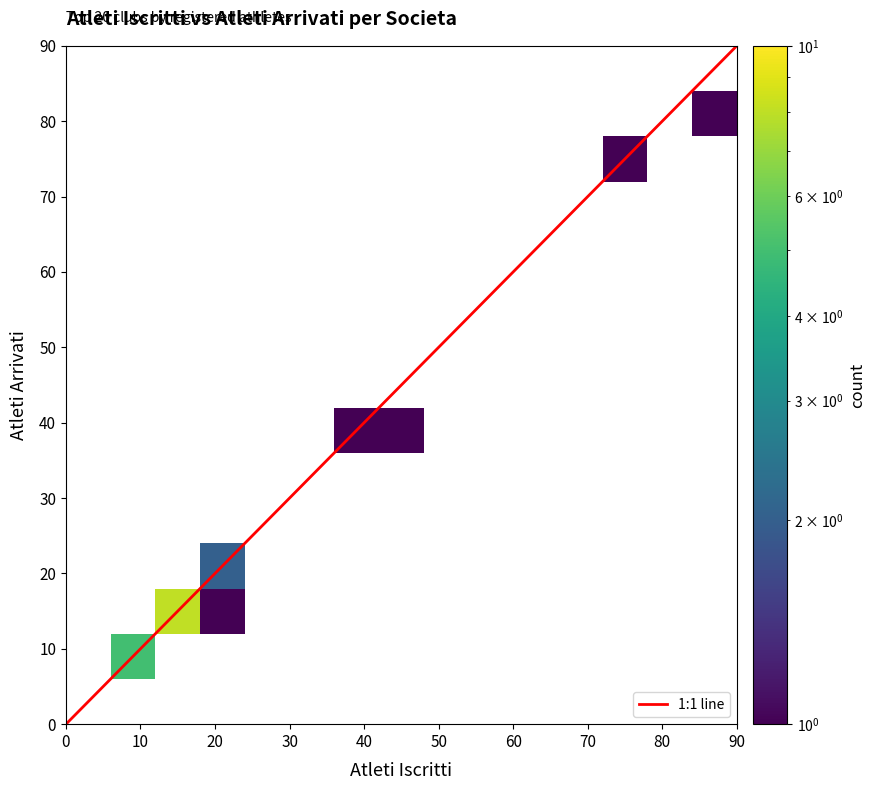

Between iscritti and arrivati, which is larger?

iscritti